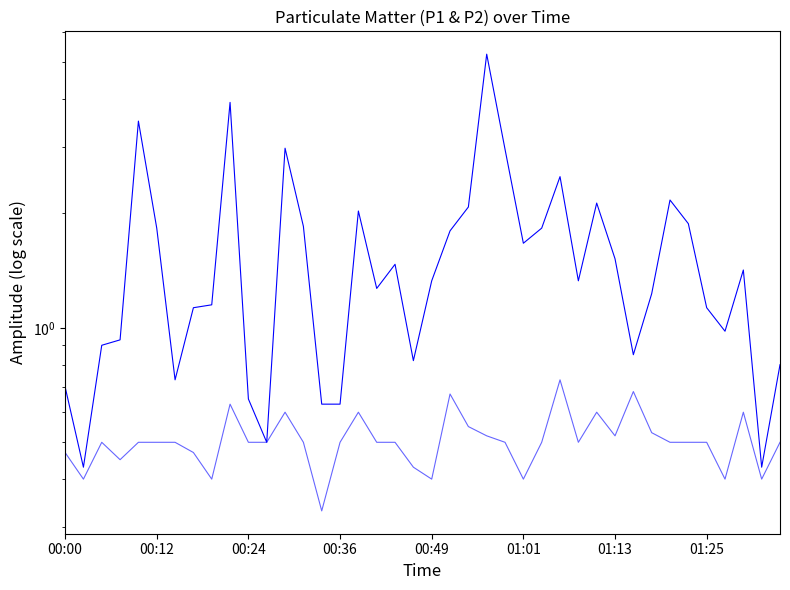

What is the sum of all P1 values?

63.3